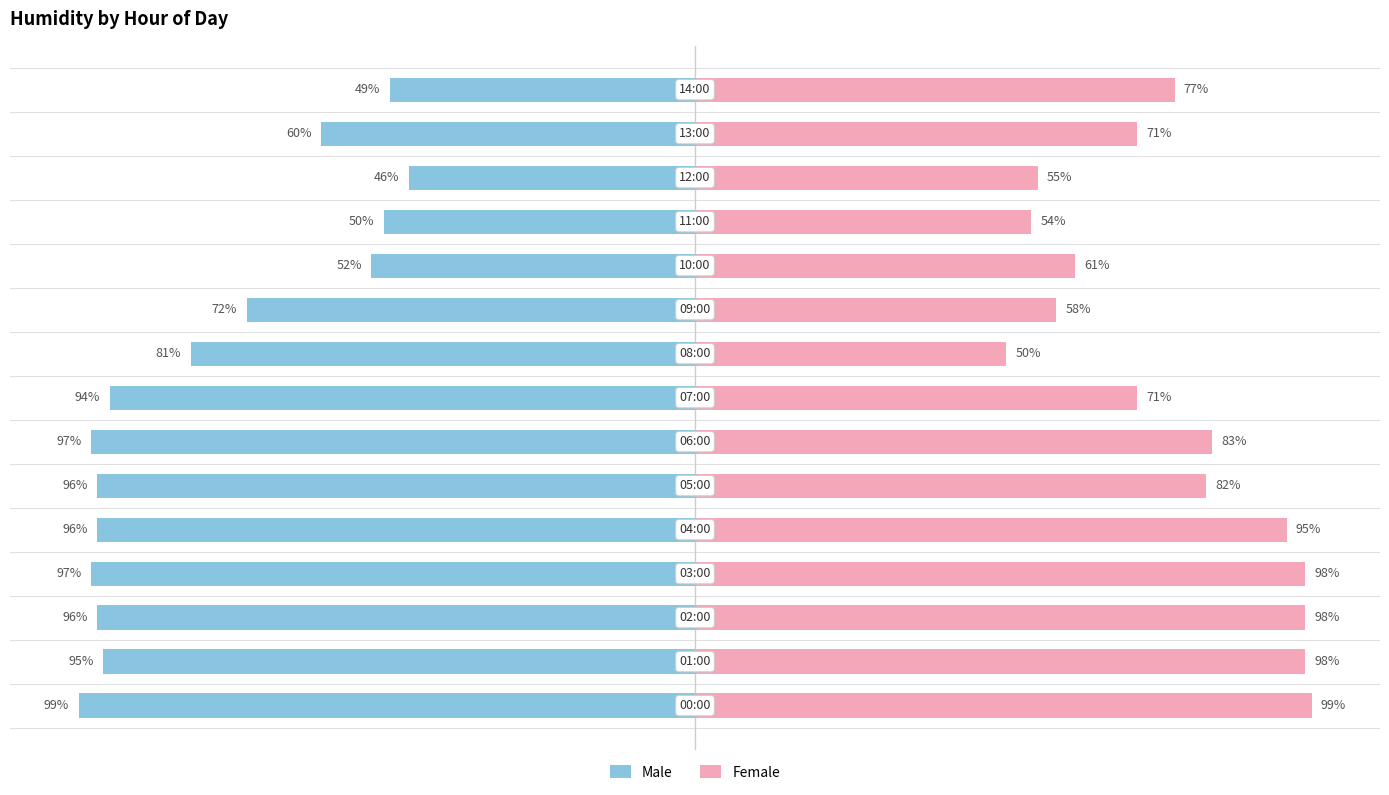

What is the value of the Male bar at the 3rd from the left?

-96